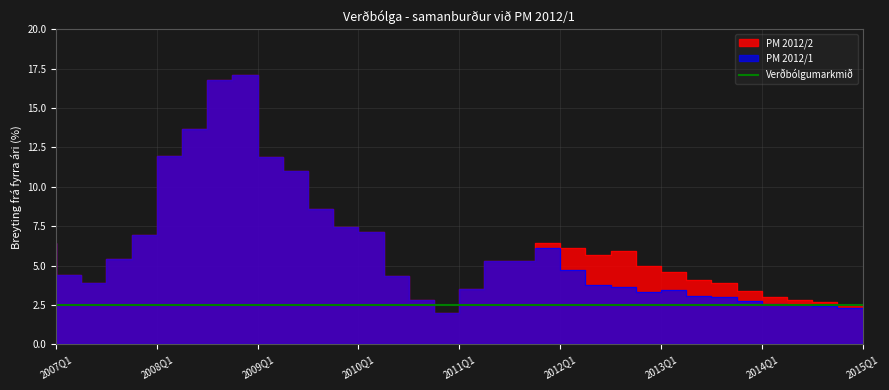

What is the average value of the PM 2012/2 series?

6.4